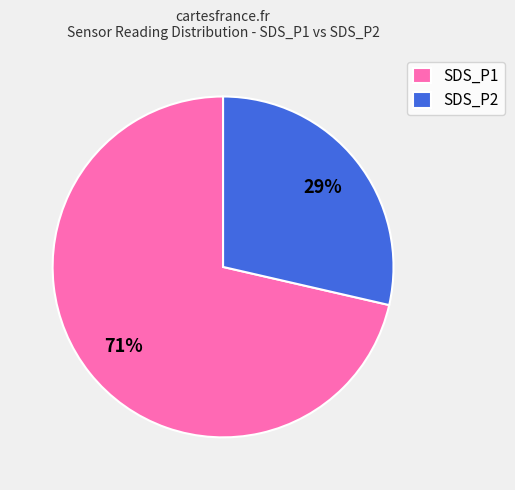

Count the number of slices in the pie.

2